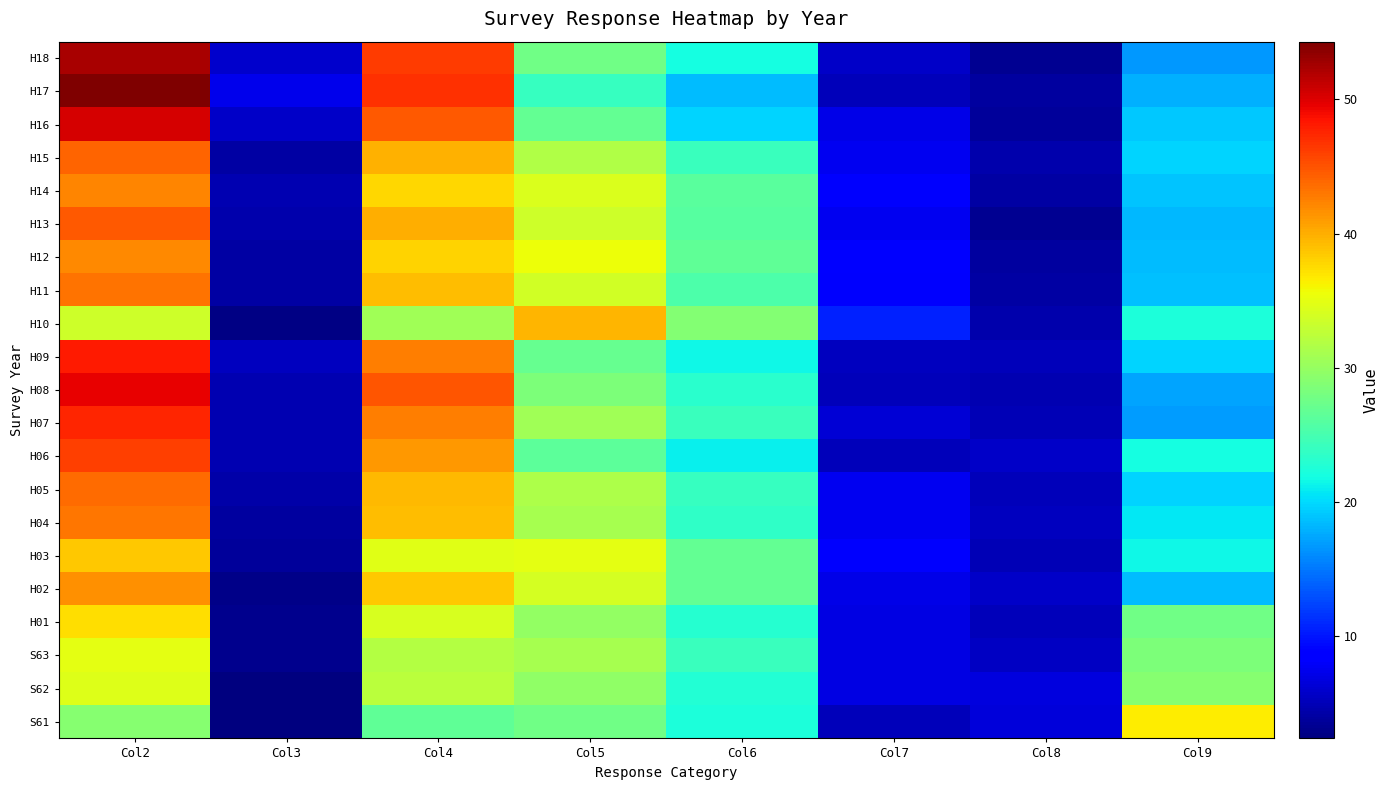

What is the total value across all series at Col2?

900.9